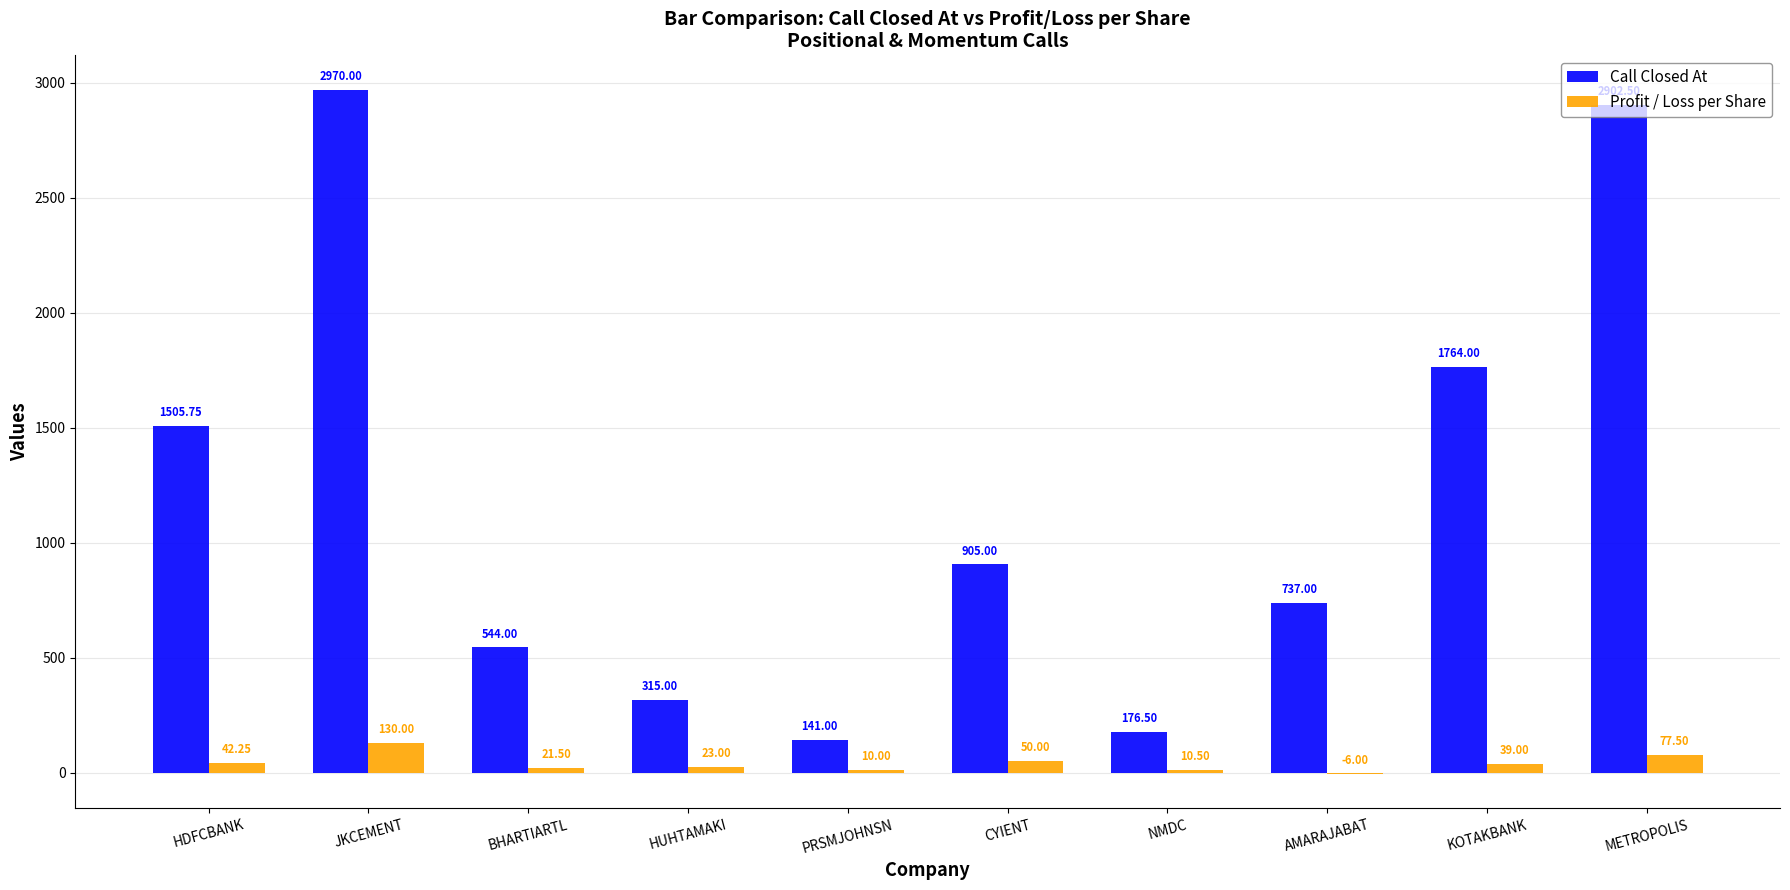

True or false: Profit / Loss per Share has a value of -6.0 at AMARAJABAT.

True